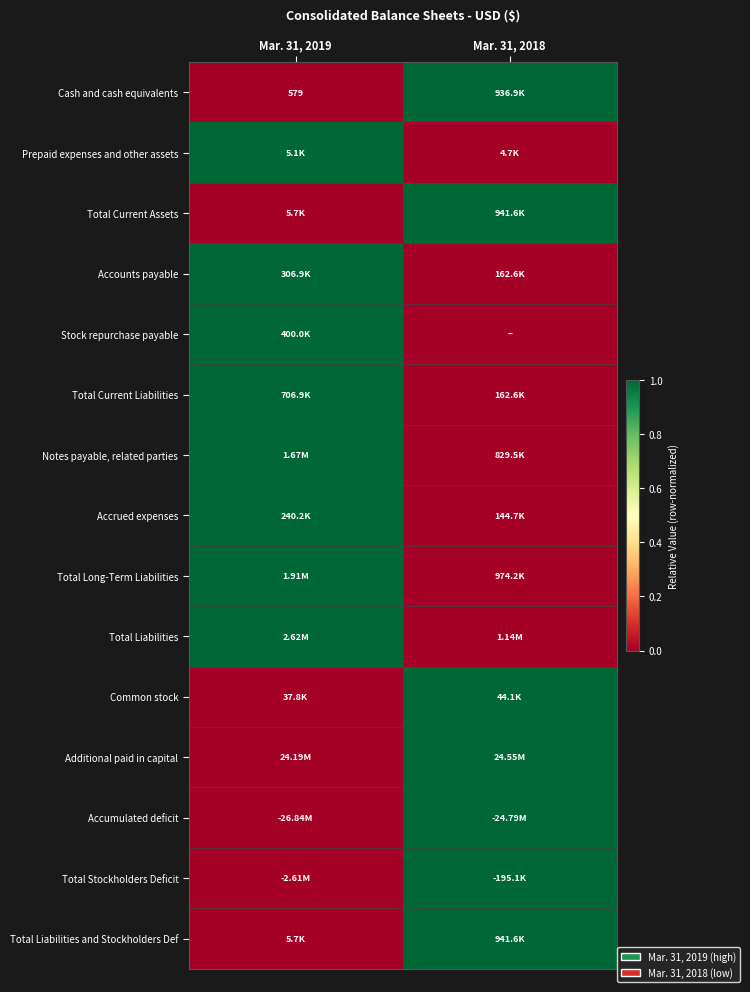

Is it true that Common stock equals -1 at Mar. 31, 2019?

False